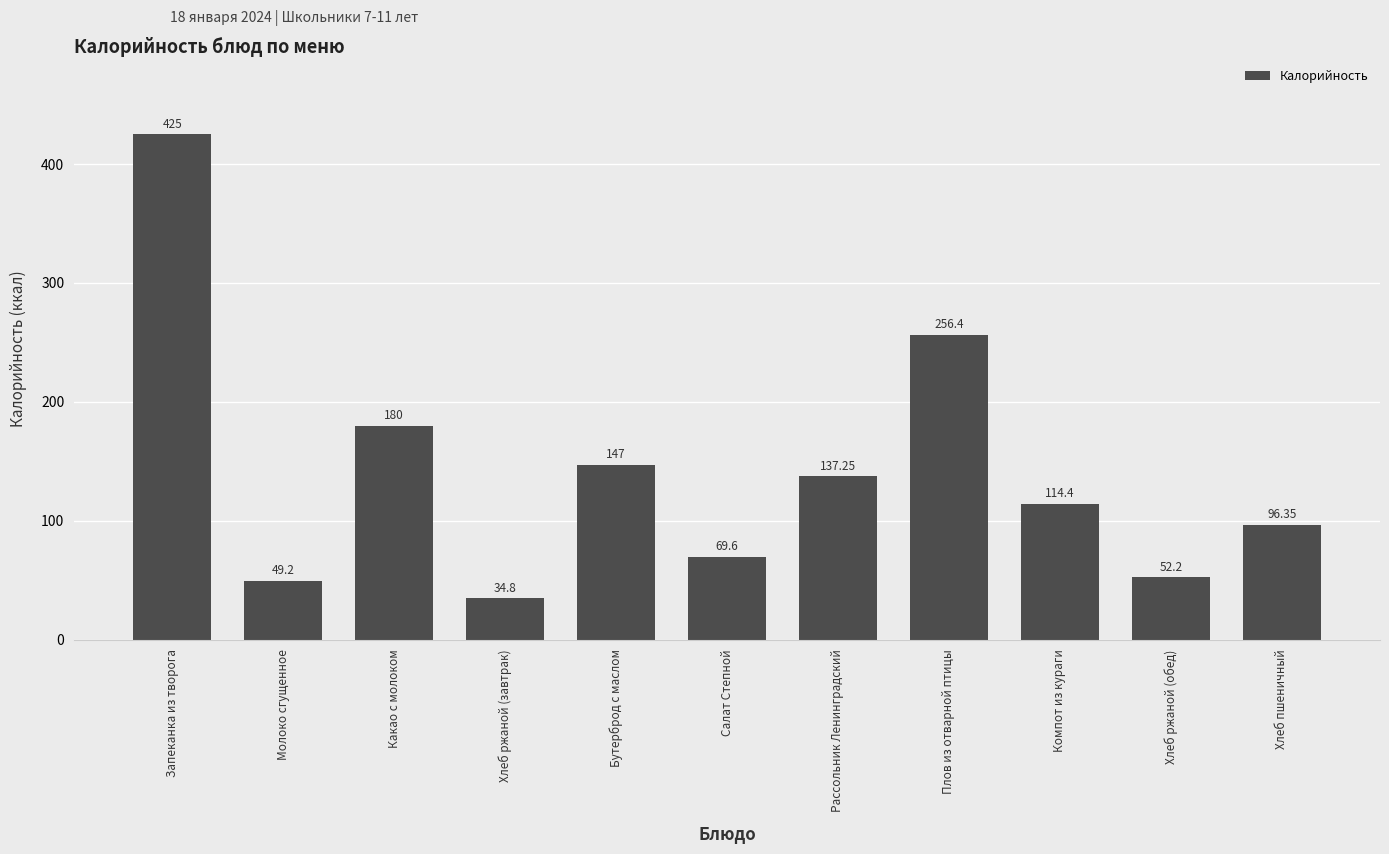

What is the label of the 3rd bar from the right?

Компот из кураги